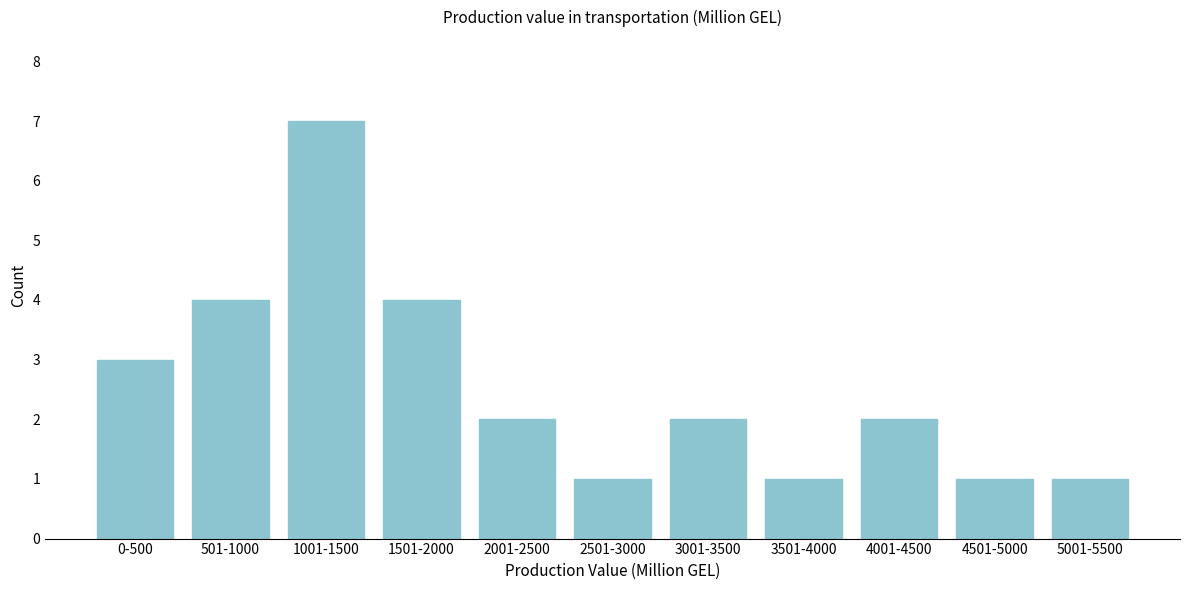

Reading left to right, list all the values displayed in this chart.

0-500=3	501-1000=4	1001-1500=7	1501-2000=4	2001-2500=2	2501-3000=1	3001-3500=2	3501-4000=1	4001-4500=2	4501-5000=1	5001-5500=1